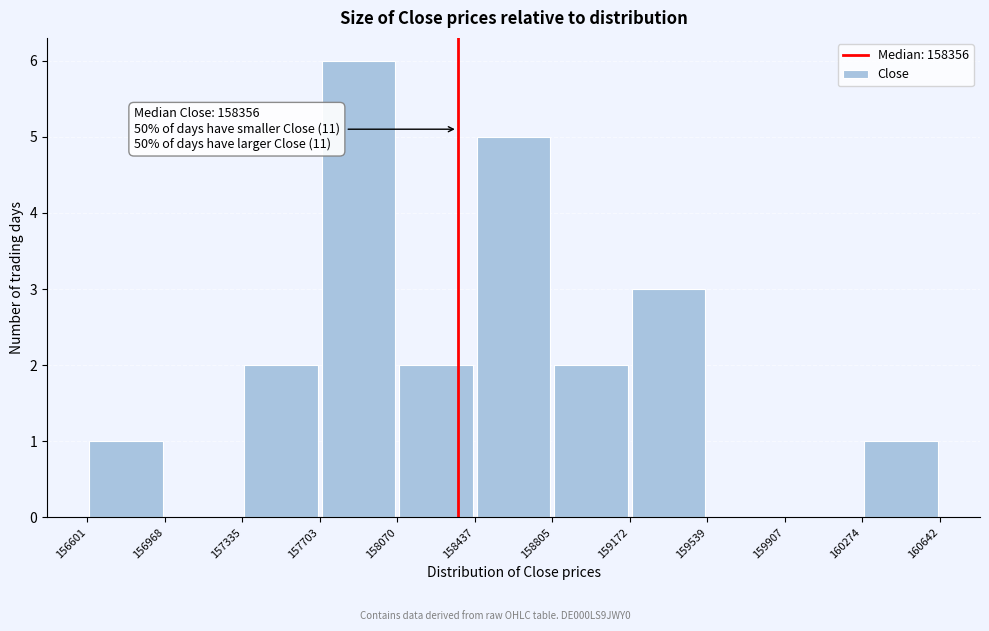

Over which range of the x-axis is the bar tallest?

157703 to 158070